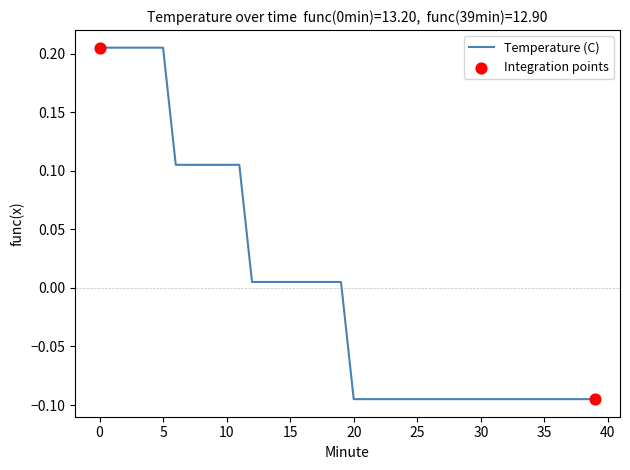

What is the difference between the maximum and minimum values?

0.3